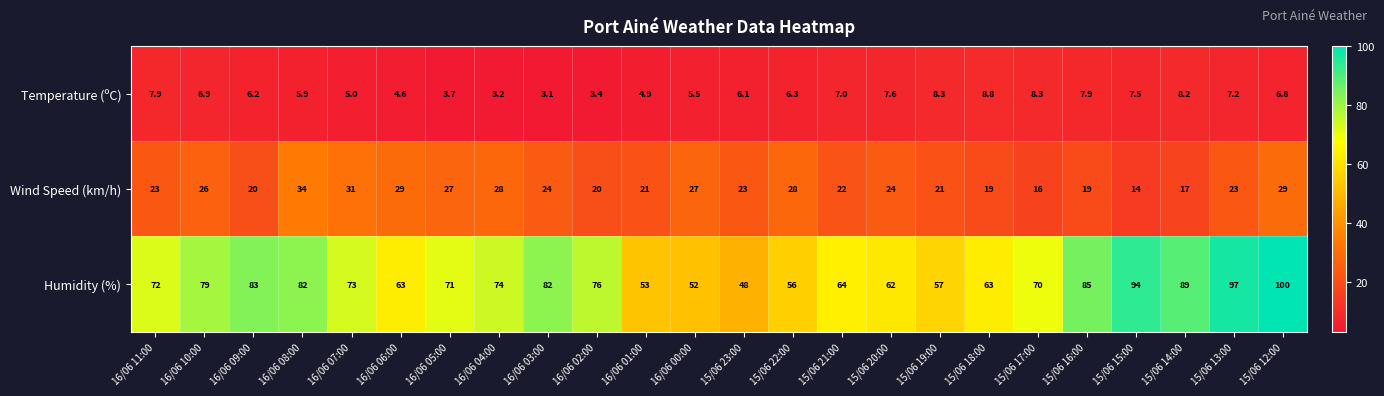

What is the spread (max minus min) of values at 15/06 17:00?

61.7